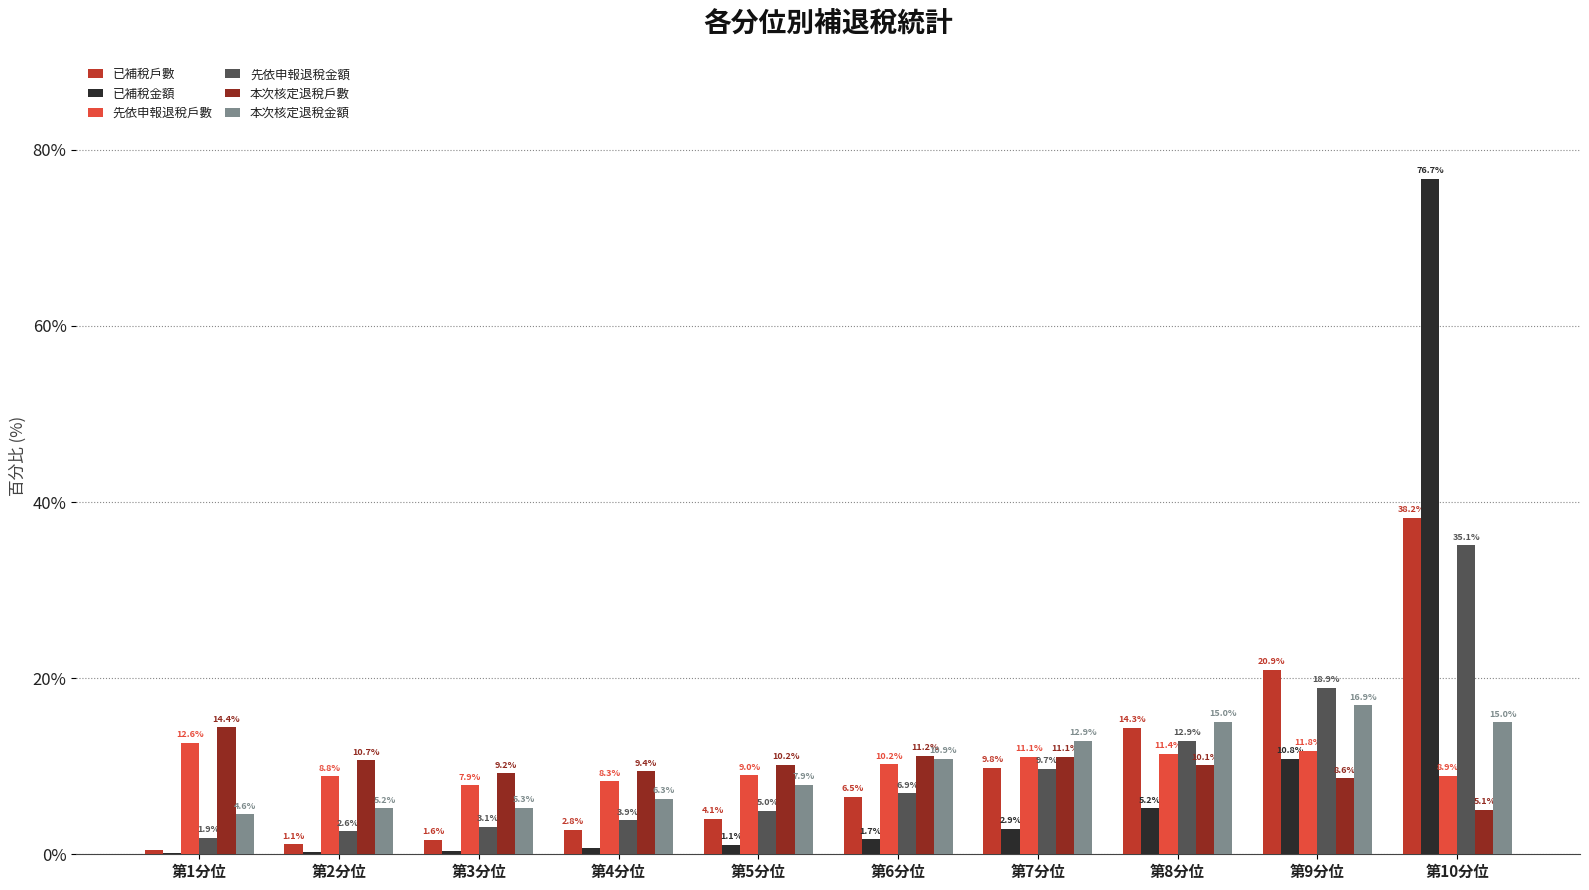

How many series are shown in this chart?

6